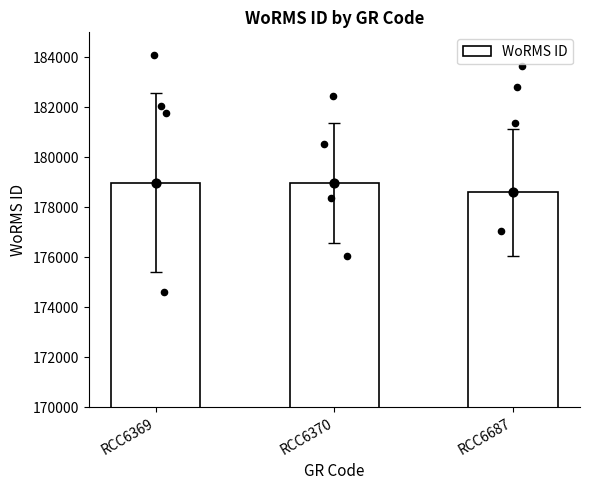

Between RCC6369 and RCC6370, which is larger?

RCC6369